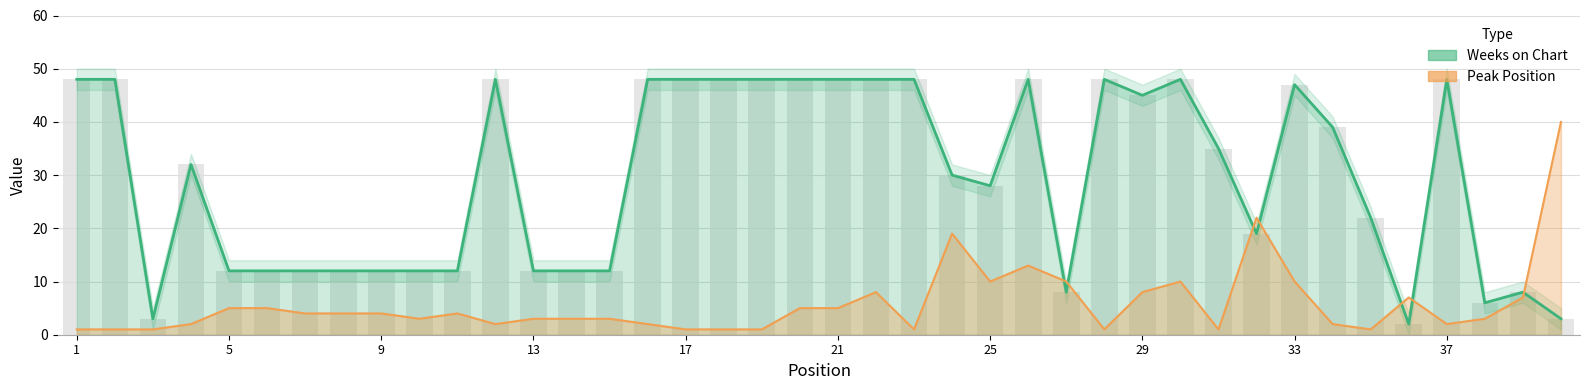

What is the minimum value shown in the chart?

1